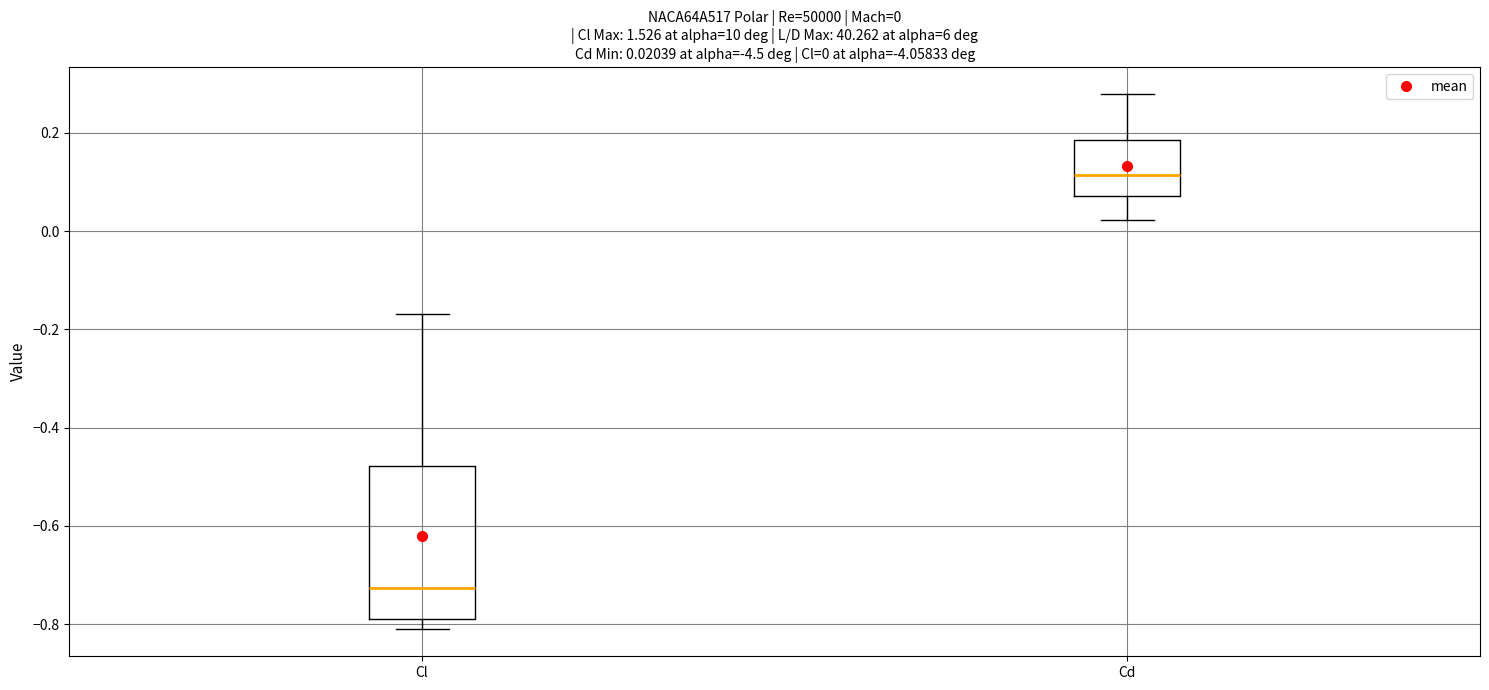

Which box is the tallest, from its lower edge to its upper edge?

Cl